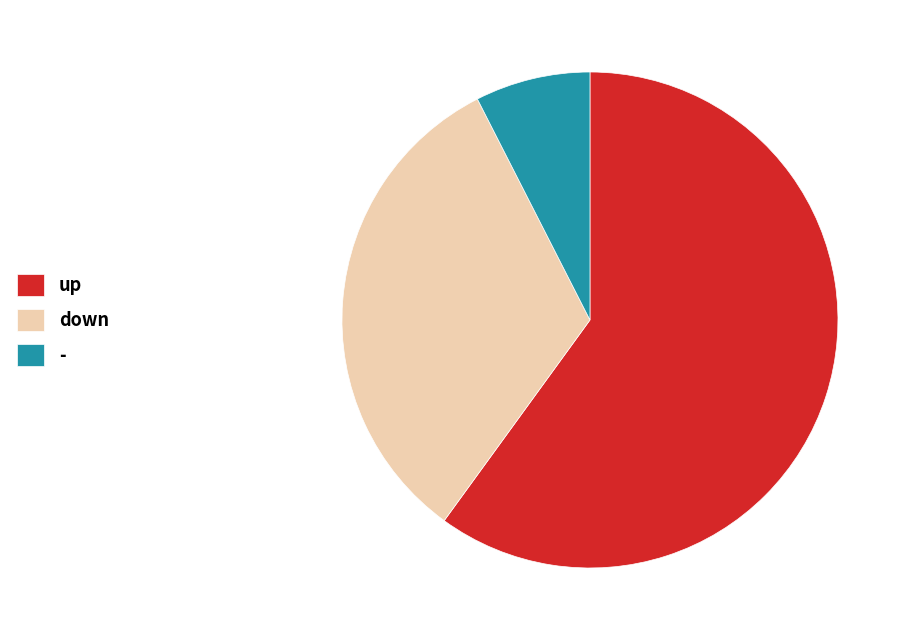

How many segments does this pie chart have?

3